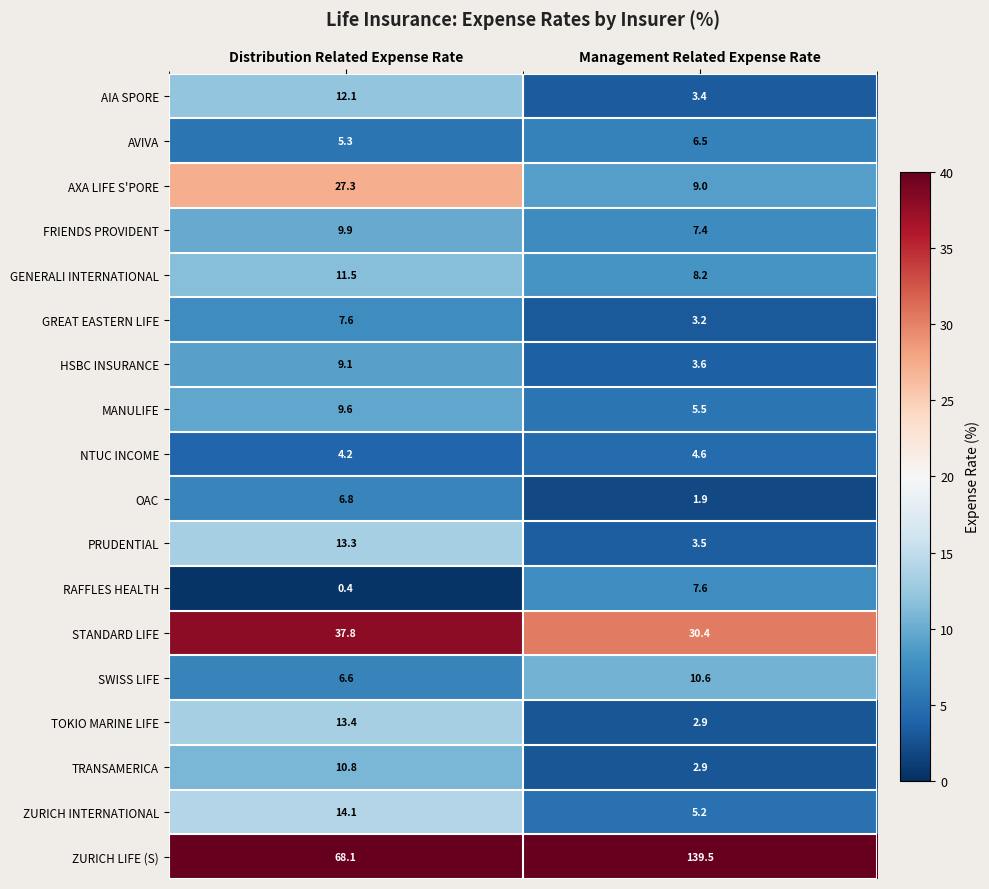

The value of TRANSAMERICA at Management Related Expense Rate is 1.5. True or false?

False